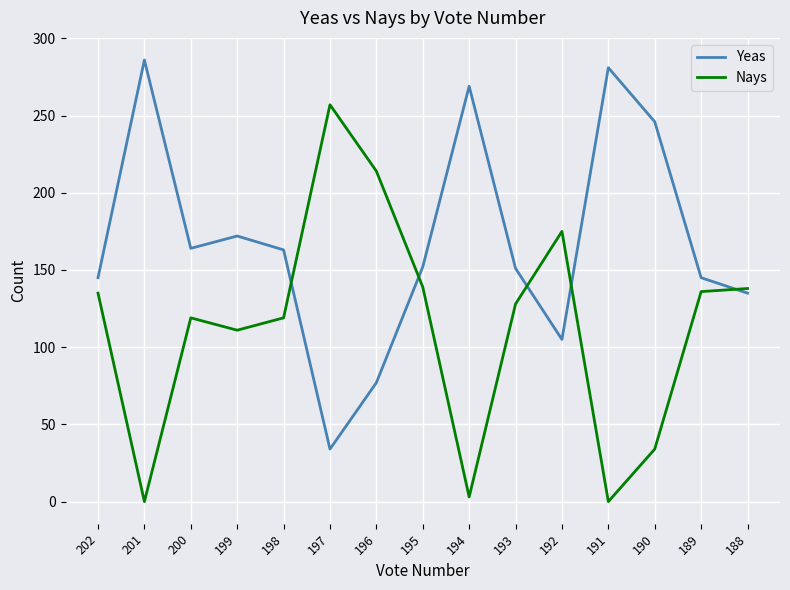

List the series in order of their peak value, highest first.

Yeas, Nays